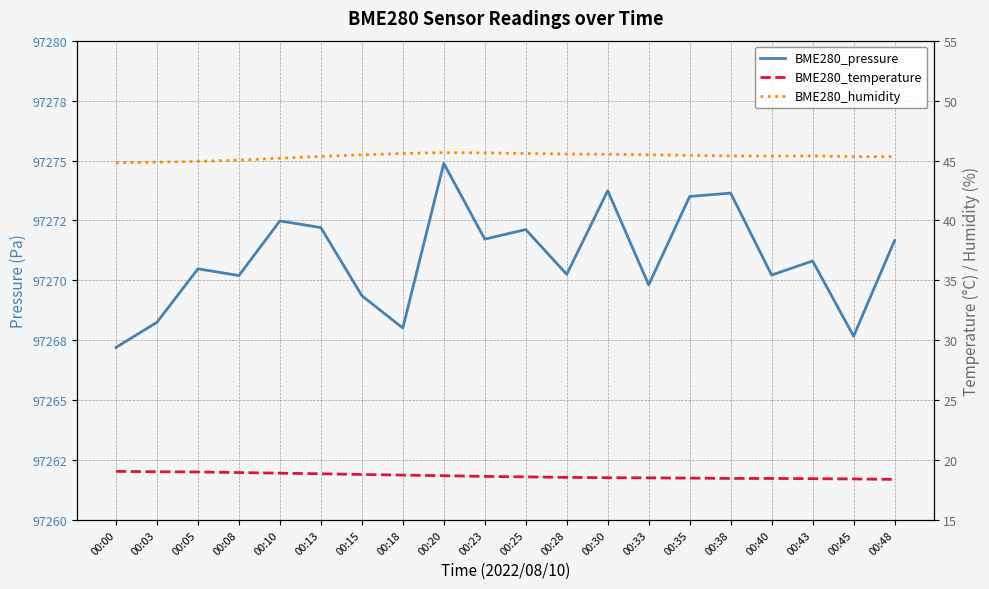

The BME280_pressure series shows 145147.4 at 00:48. True or false?

False